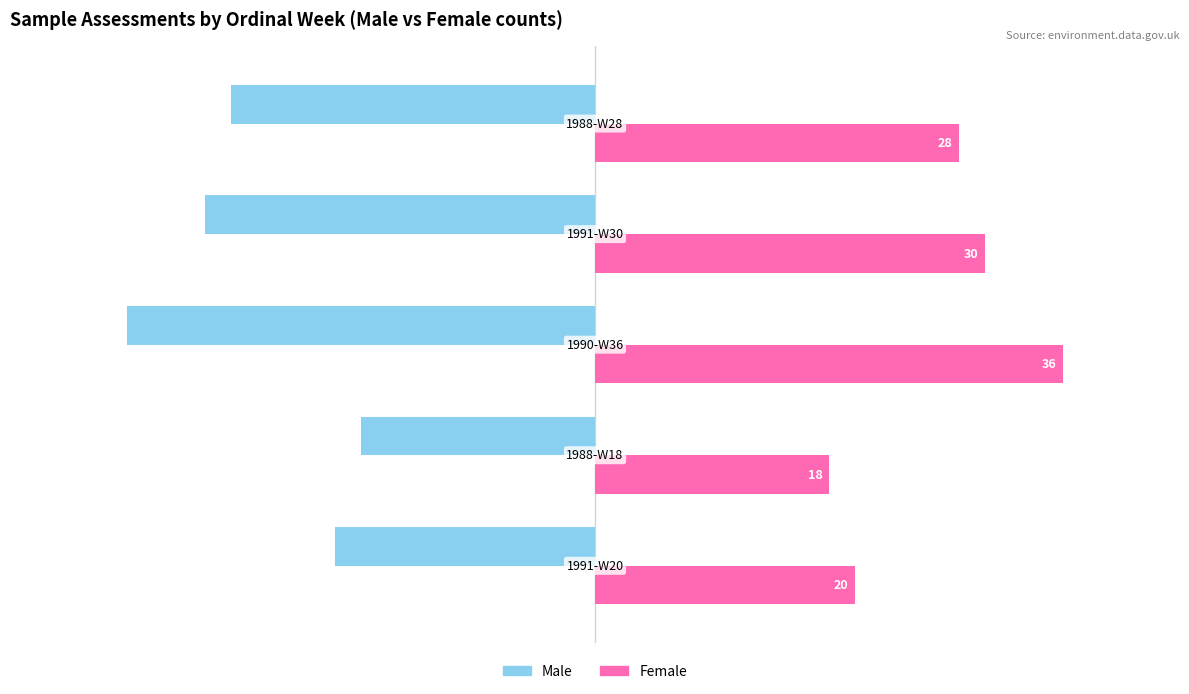

What is the average value of the Male series?

-26